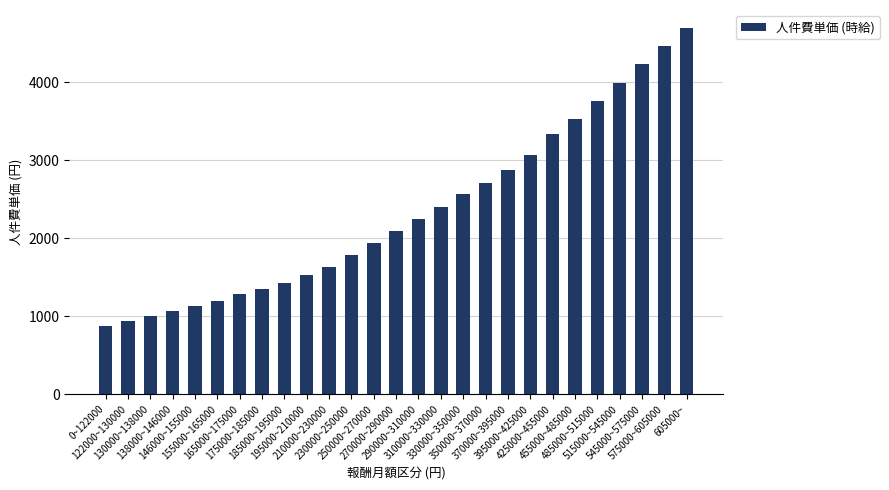

True or false: the data shows 1200 at 155000~165000.

True